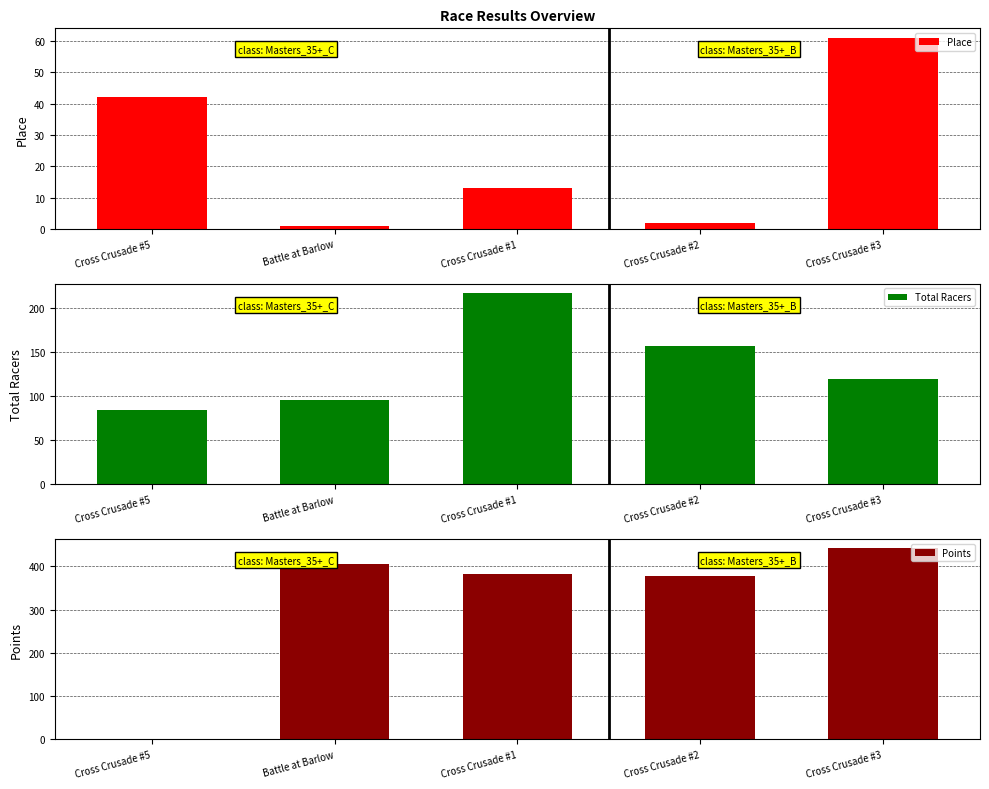

Reading right to left, what are all the values shown in this chart?

Place: Cross Crusade #3=61.0	Cross Crusade #2=2.0	Cross Crusade #1=13.0	Battle at Barlow=1.0	Cross Crusade #5=42.0
Total Racers: Cross Crusade #3=119.0	Cross Crusade #2=157.0	Cross Crusade #1=217.0	Battle at Barlow=96.0	Cross Crusade #5=84.0
Points: Cross Crusade #3=441.6	Cross Crusade #2=378.5	Cross Crusade #1=382.7	Battle at Barlow=404.8	Cross Crusade #5=0.0